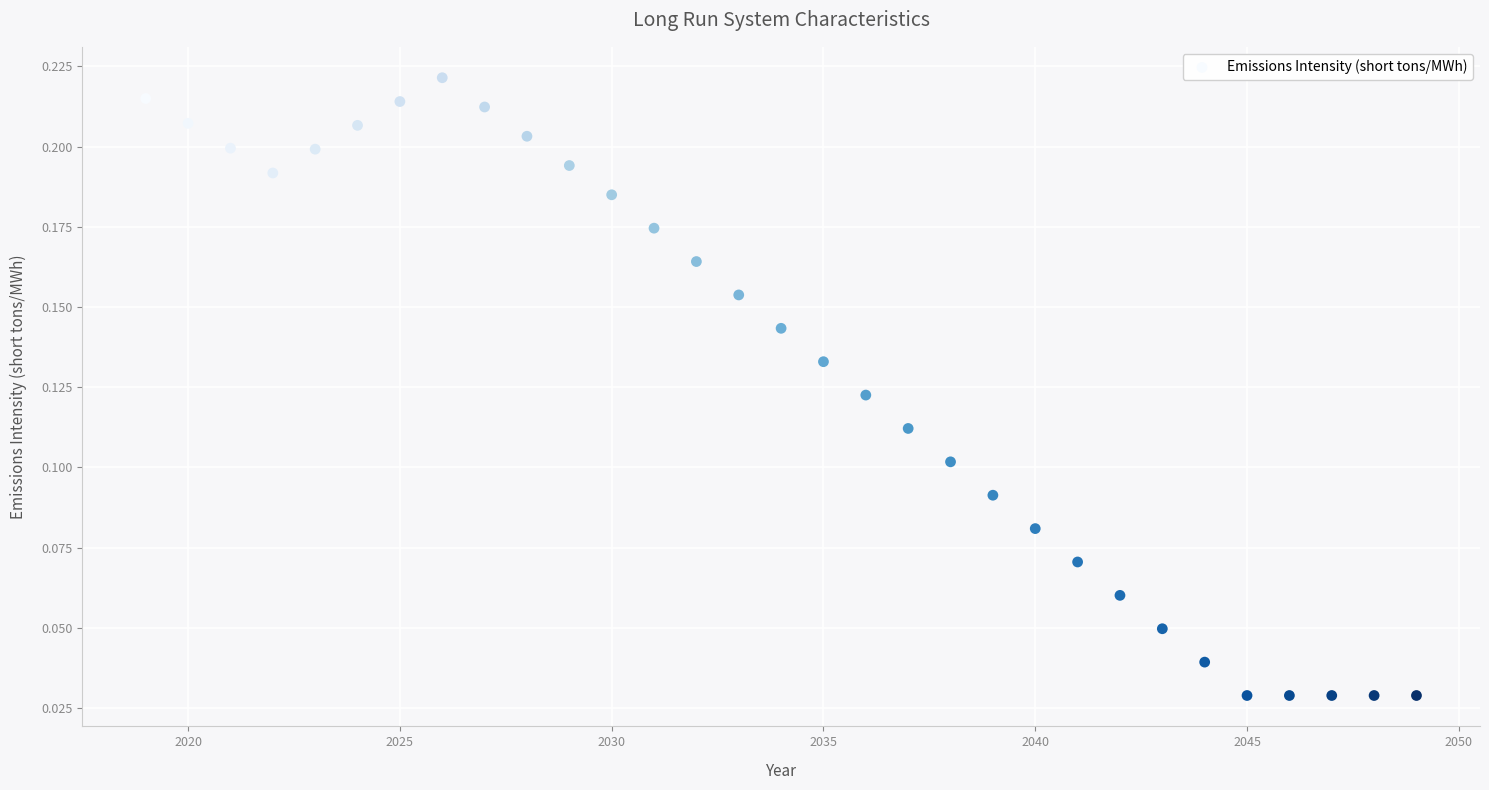

What is the range of X values (max minus min)?

30.0